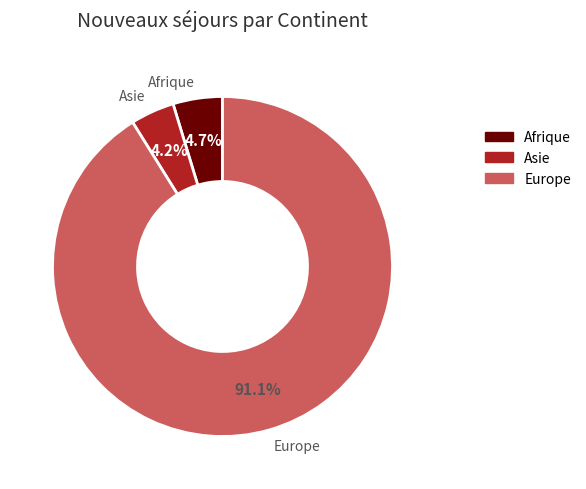

Count the number of slices in the pie.

3